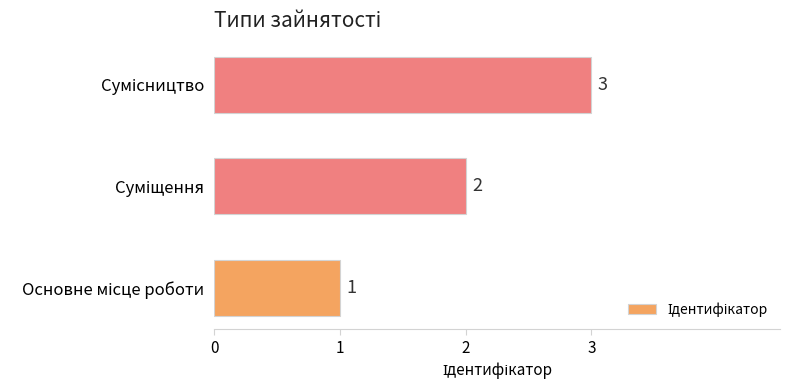

How many values are between 1 and 3?

3